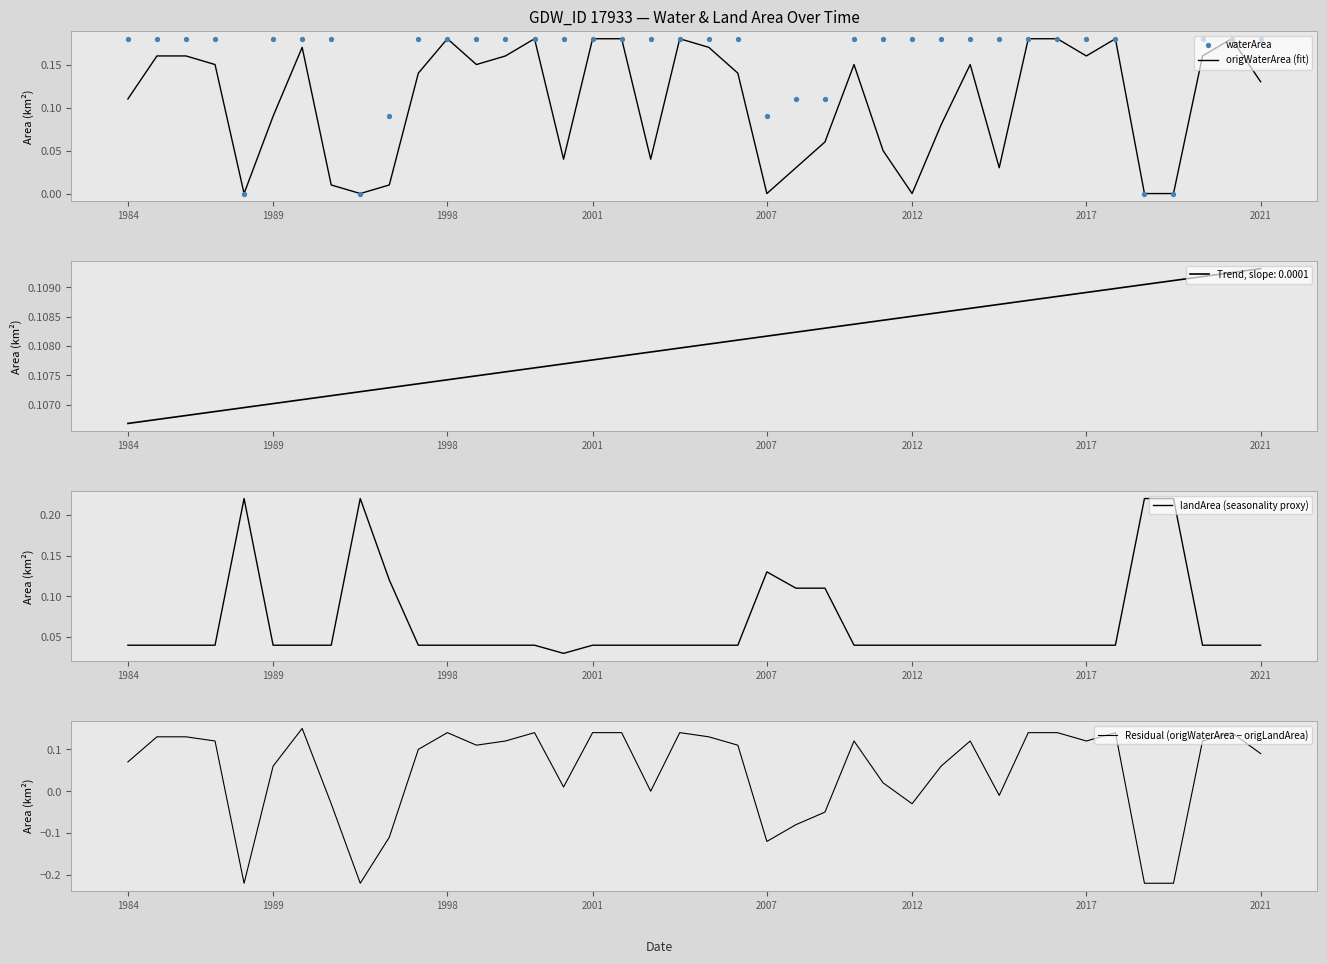

At how many categories does at least one series exceed 0?

40